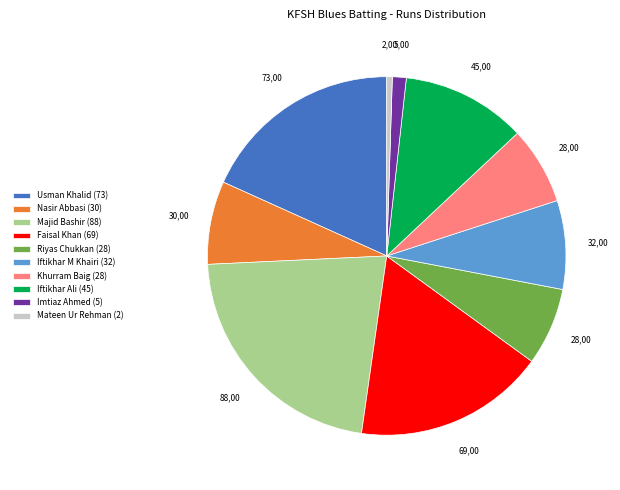

Is there a majority slice in this chart?

No